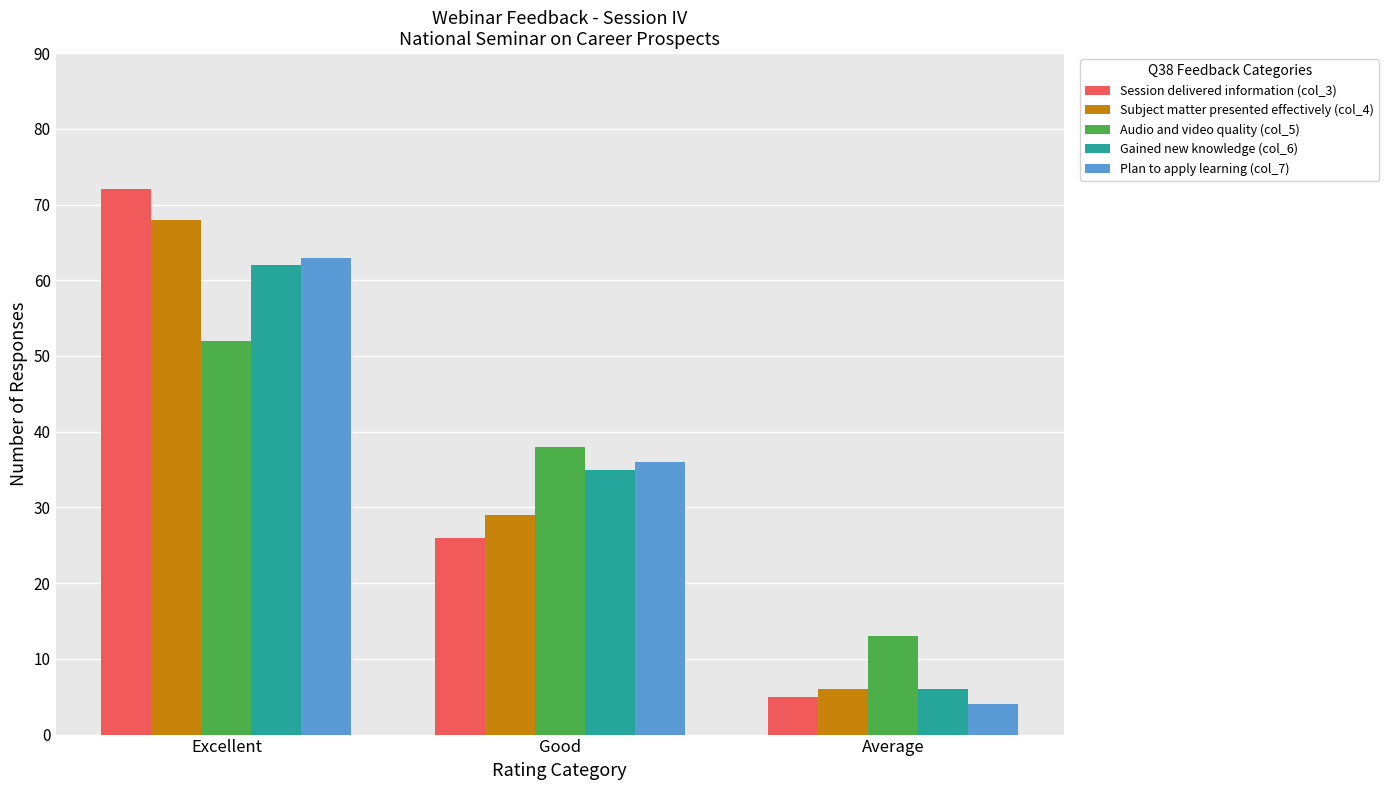

What is the minimum value shown in the chart?

4